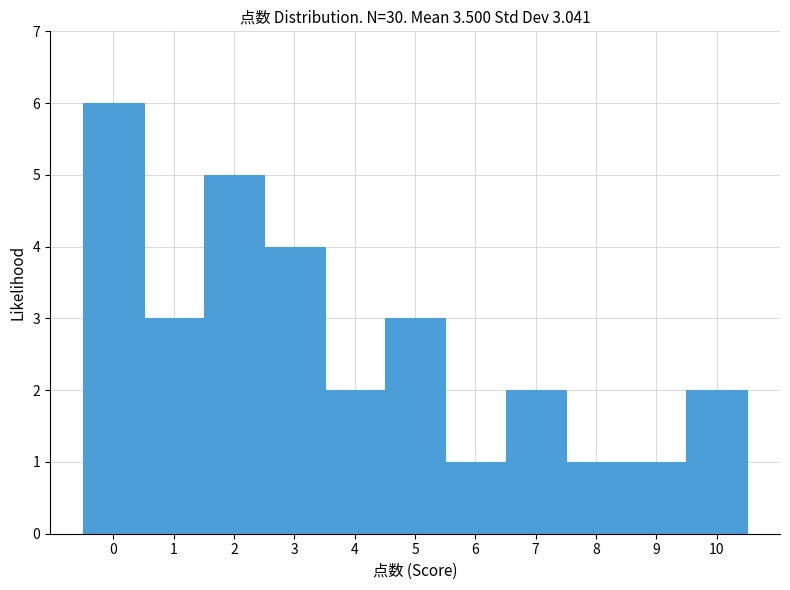

Reading left to right, list every bar in this chart as the range it spans on the x-axis followed by its height. The values are not printed on the chart, so give them approximately, as read against the axis.

-0.5 to 0.5: 6
0.5 to 1.5: 3
1.5 to 2.5: 5
2.5 to 3.5: 4
3.5 to 4.5: 2
4.5 to 5.5: 3
5.5 to 6.5: 1
6.5 to 7.5: 2
7.5 to 8.5: 1
8.5 to 9.5: 1
9.5 to 10.5: 2